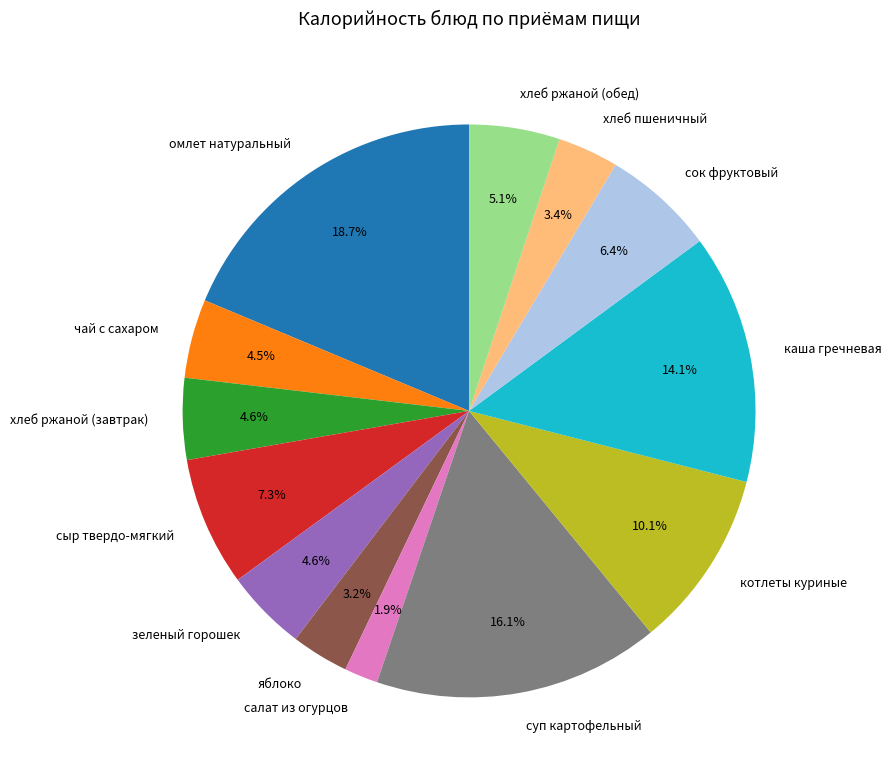

To the nearest percent, what portion does суп картофельный represent?

16%